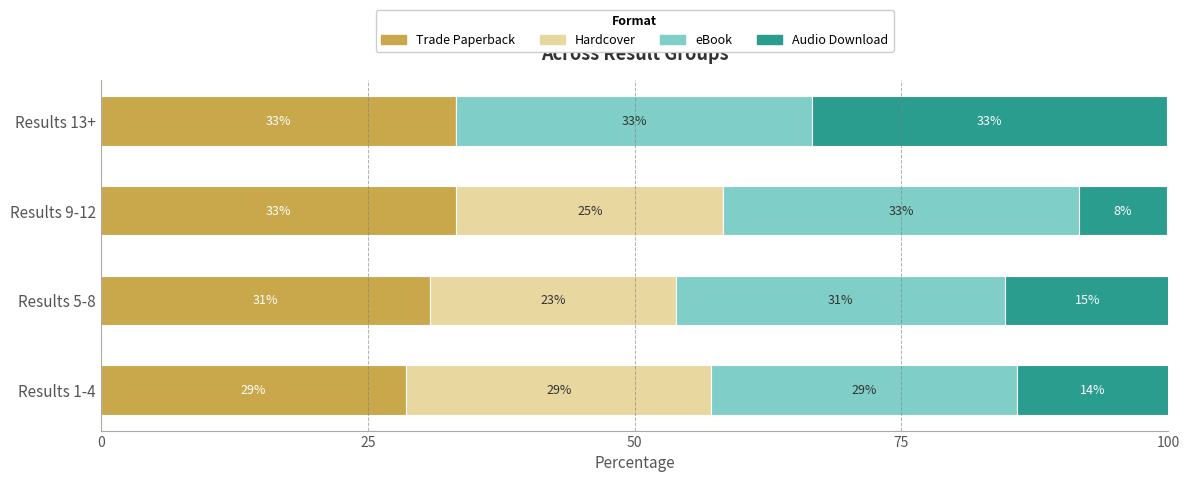

What is the highest value of the Trade Paperback series?

33.3